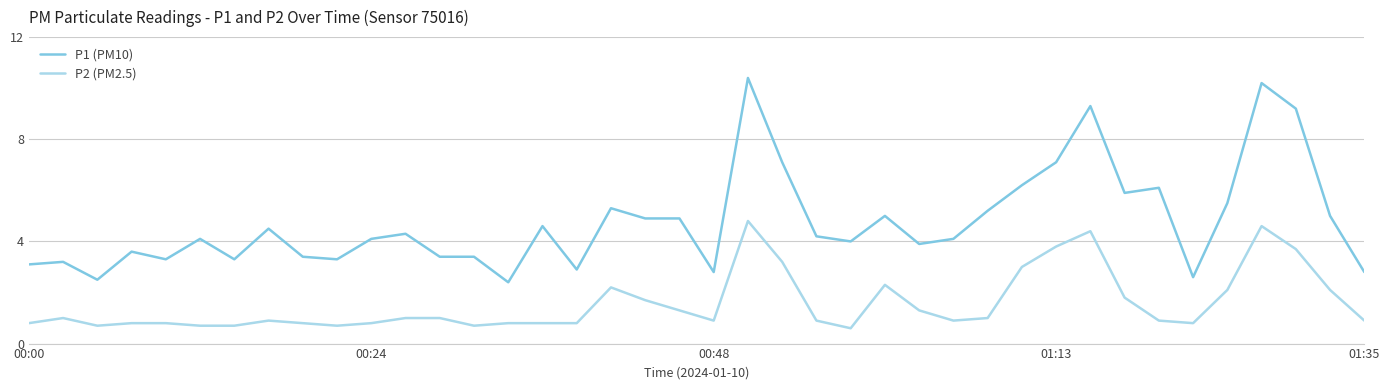

What is the difference between the maximum and minimum values in the P1 (PM10) series?

8.0